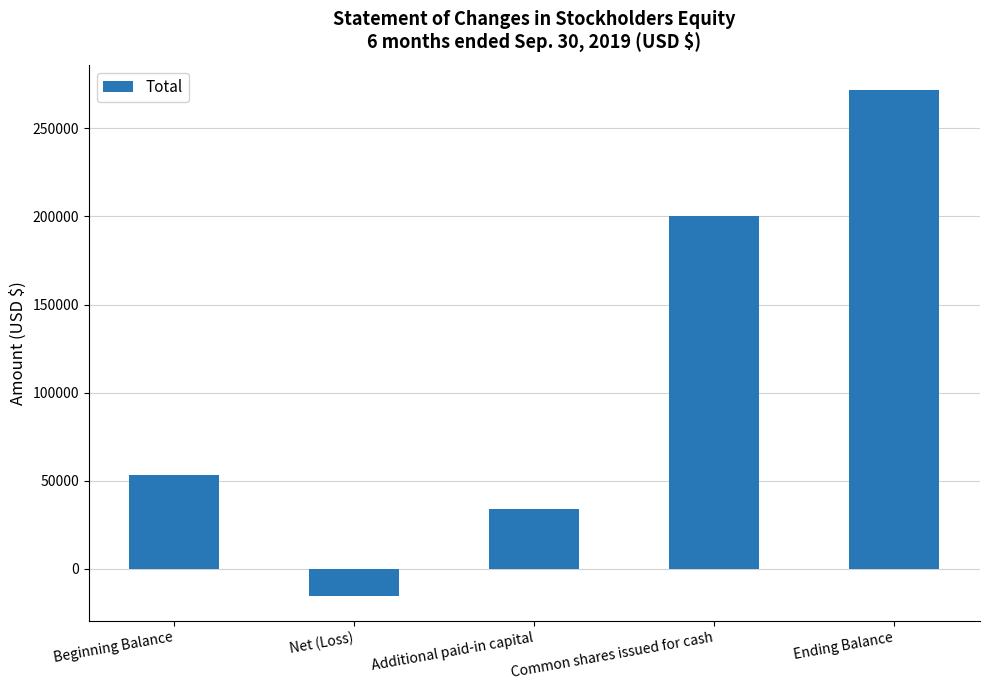

Reading right to left, what are all the values shown in this chart?

271749	200100	33915	-15353	53087